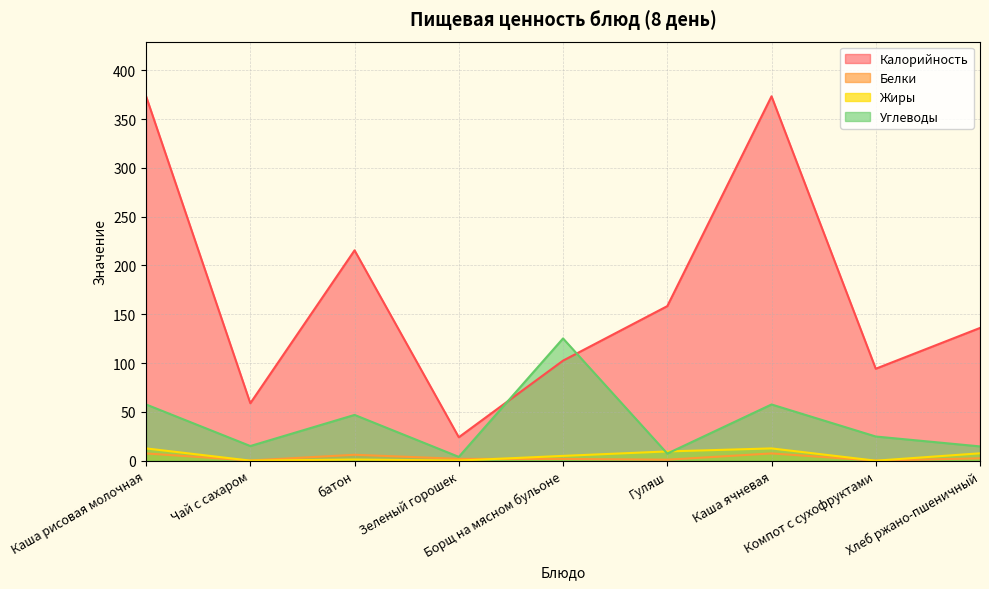

Read the Белки value at батон.

6.1